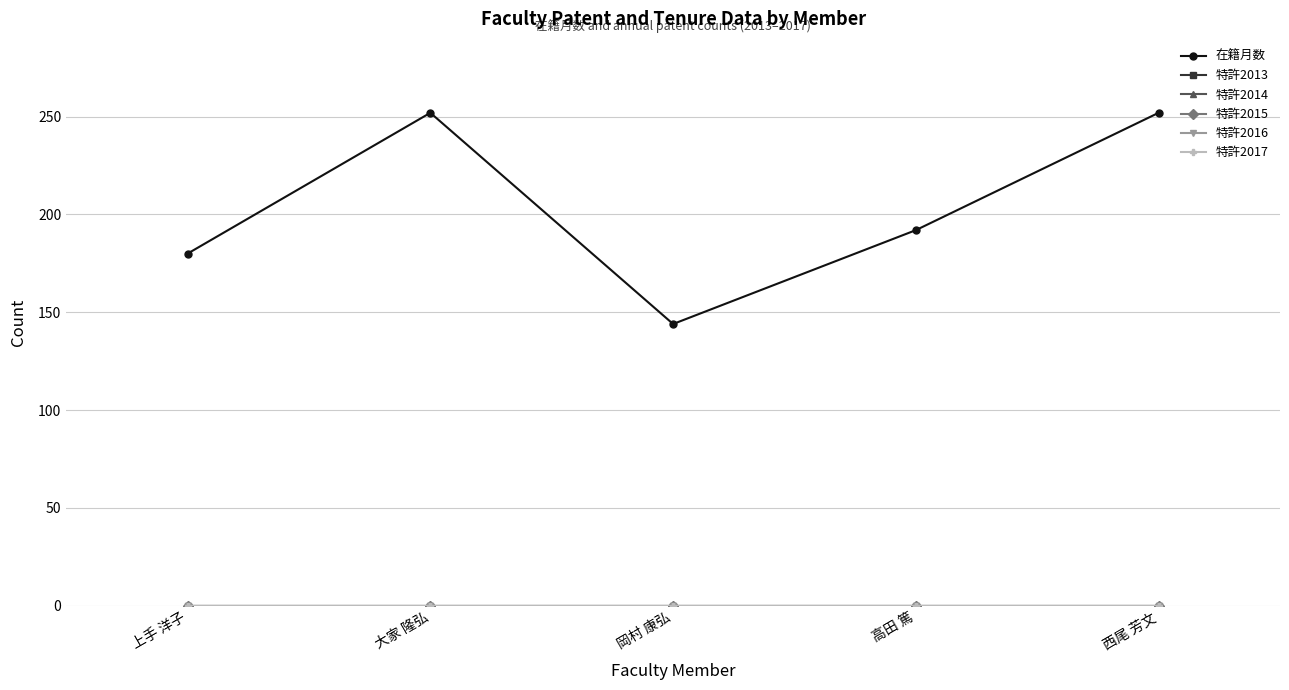

True or false: 特許2017 has more than 1 points higher than both neighbors.

False